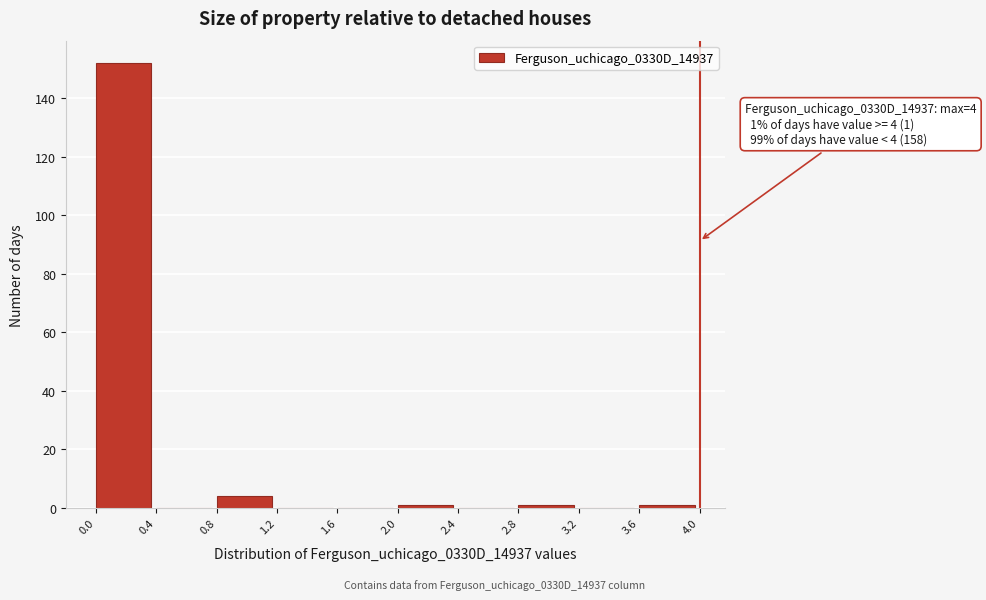

Which range on the x-axis has the tallest bar?

0.0 to 0.4